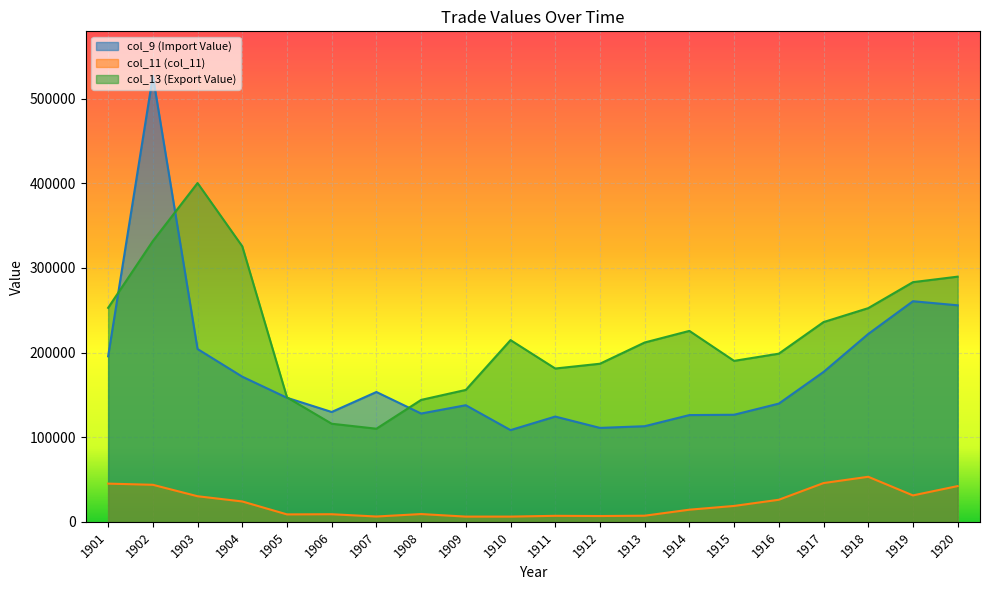

The value of col_13 (Export Value) at 1909 is 95089. True or false?

False